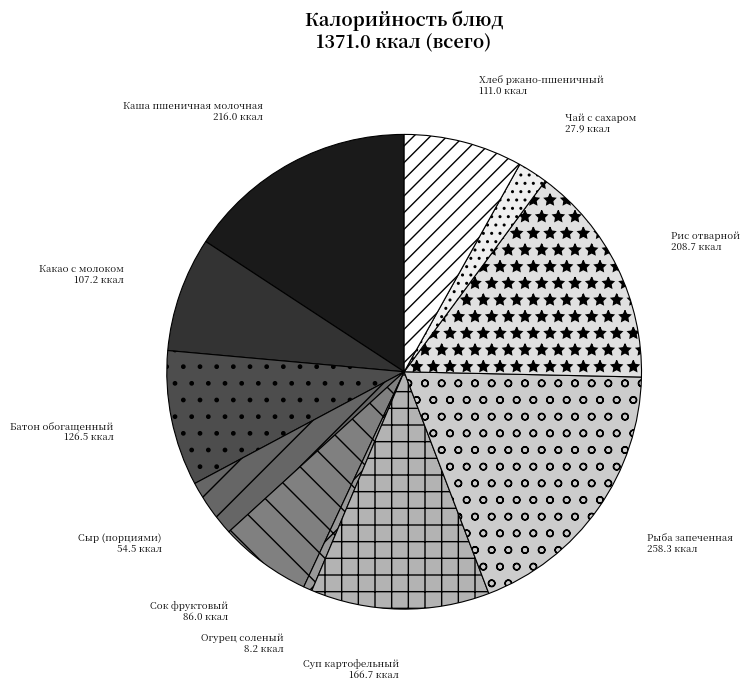

Which category has the biggest portion of the pie?

Рыба запеченная